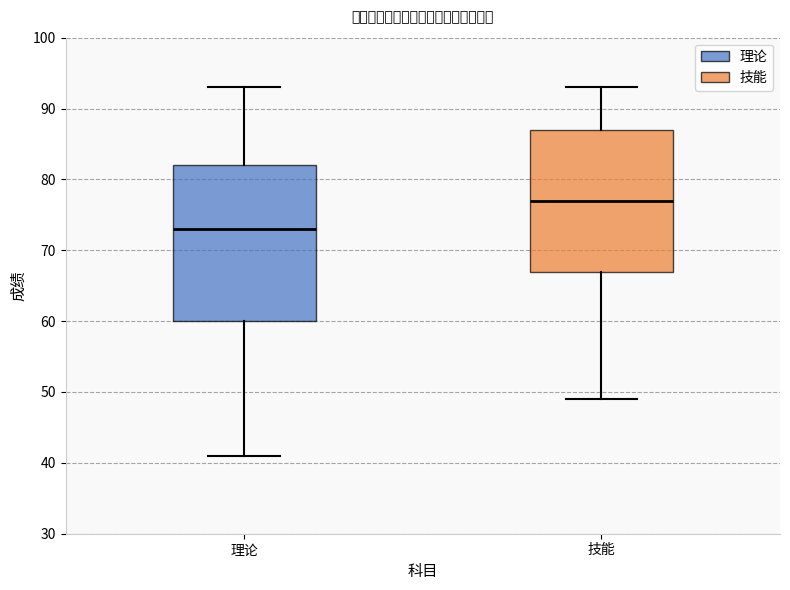

Which box has the highest median line?

技能